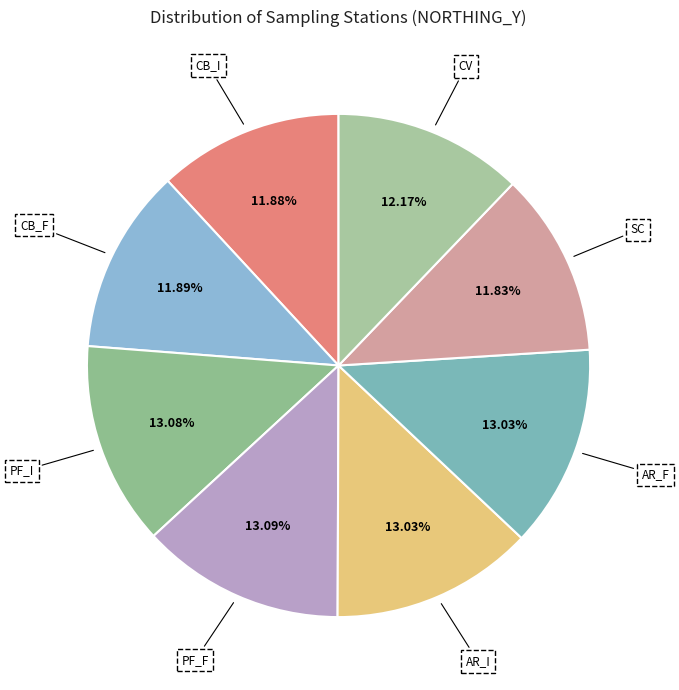

What is the ratio of the value at CB_I to the value at SC?

1.0